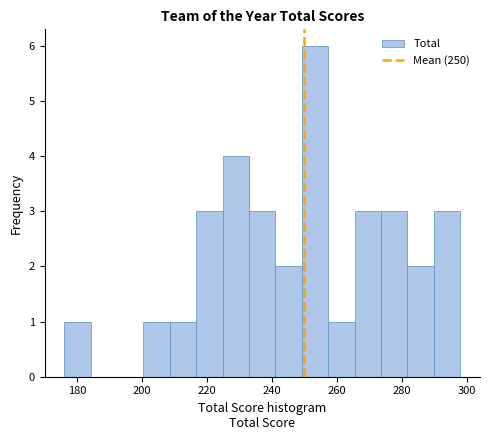

How tall is the bar that spans 274 to 282 on the x-axis? Neither the bar edges nor the heights are printed on the chart, so give them approximately, as read against the axes.

3